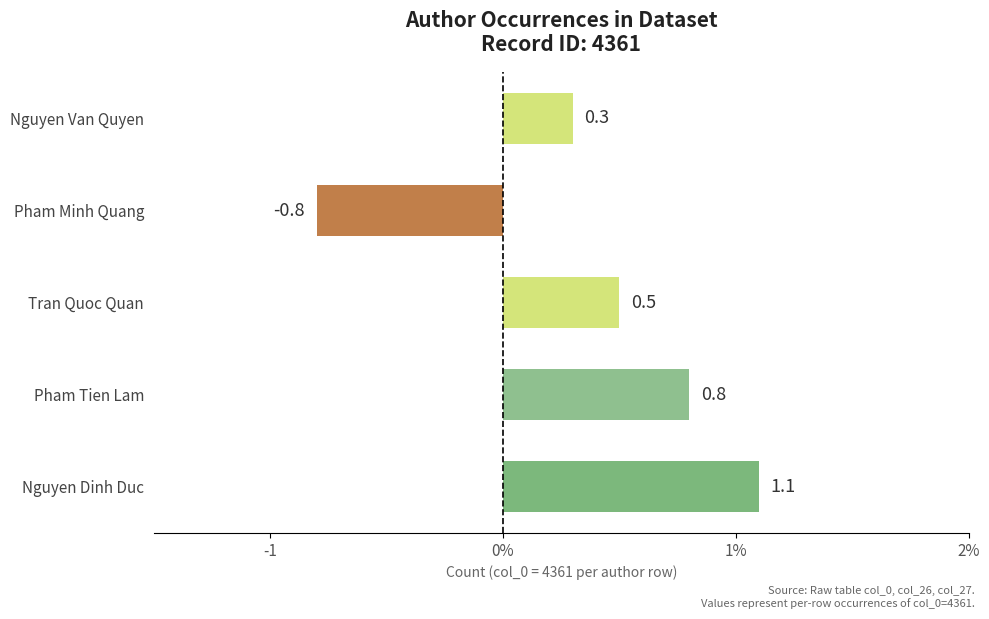

What is the average value?

0.4